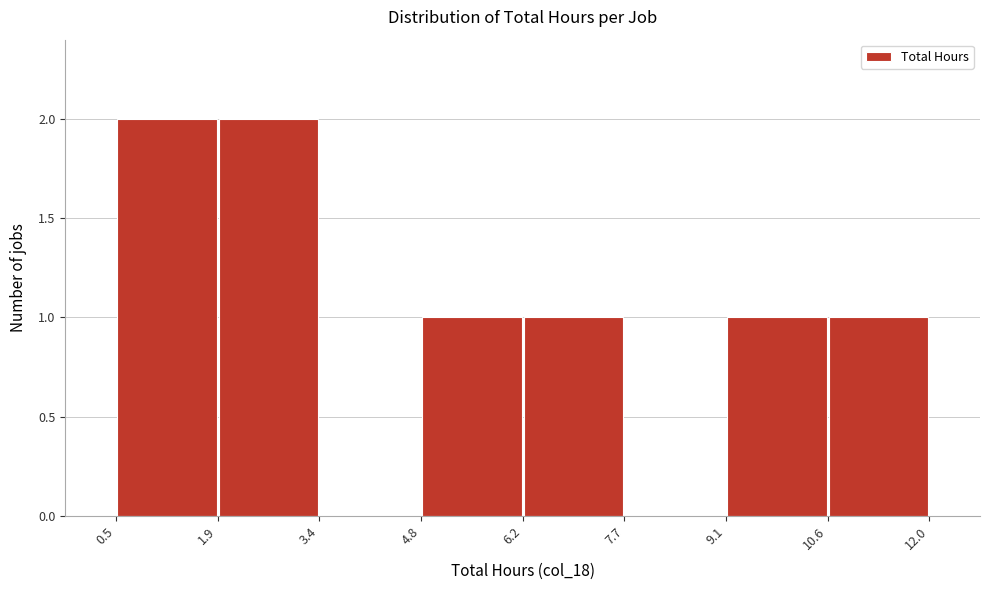

Reading left to right, transcribe this chart: for each bar, give the range it covers on the x-axis and its height. The values are not printed on the chart, so give them approximately, as read against the axis.

0.5 to 1.9: 2
1.9 to 3.4: 2
3.4 to 4.8: 0
4.8 to 6.2: 1
6.2 to 7.7: 1
7.7 to 9.1: 0
9.1 to 10.6: 1
10.6 to 12.0: 1